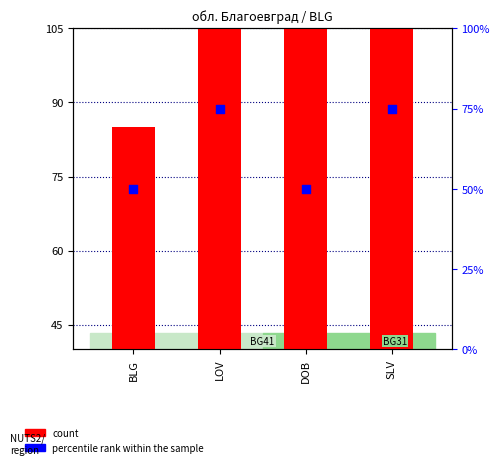

Between DOB and LOV, which is larger?

LOV